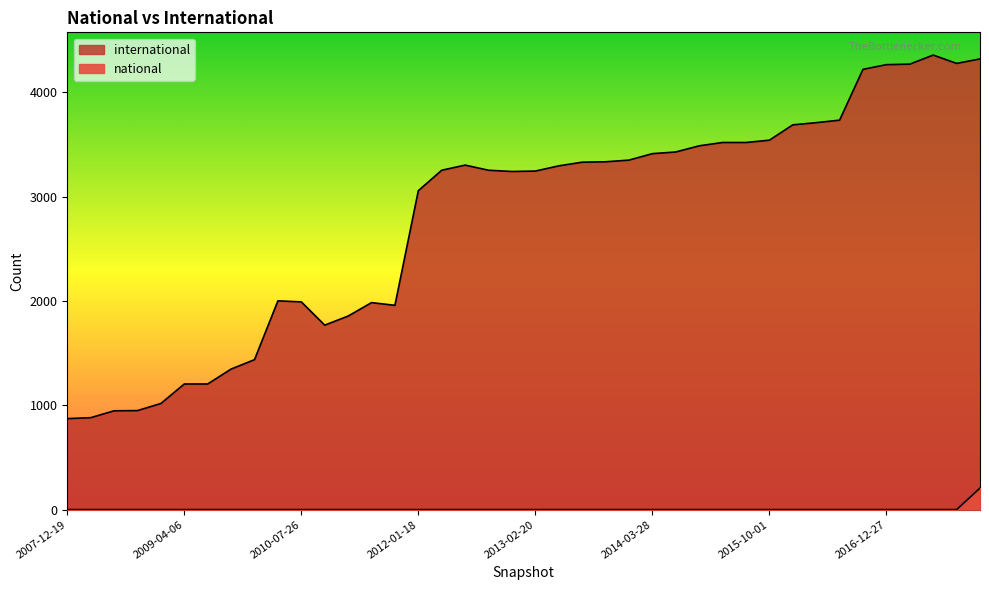

Reading left to right, what are all the values shown in this chart?

international: 873	882	948	950	1018	1205	1205	1348	1438	2002	1992	1769	1856	1985	1959	3058	3254	3303	3254	3242	3246	3296	3331	3335	3351	3413	3429	3488	3520	3520	3542	3689	3710	3734	4221	4266	4271	4358	4278	4321
national: 1	1	1	1	1	1	1	1	1	1	1	1	1	1	1	1	1	1	1	1	1	1	1	1	1	1	1	1	1	1	1	1	1	1	1	1	1	1	1	207